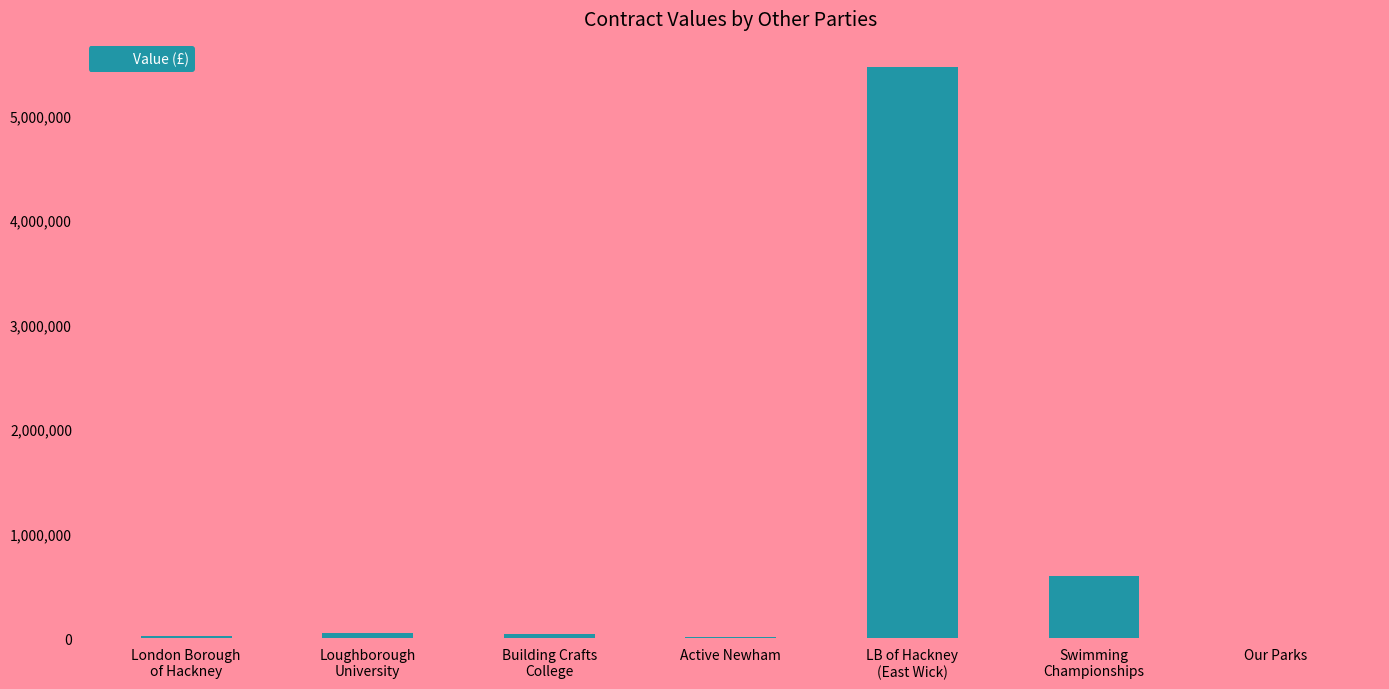

What is the sum of all values?

6189651